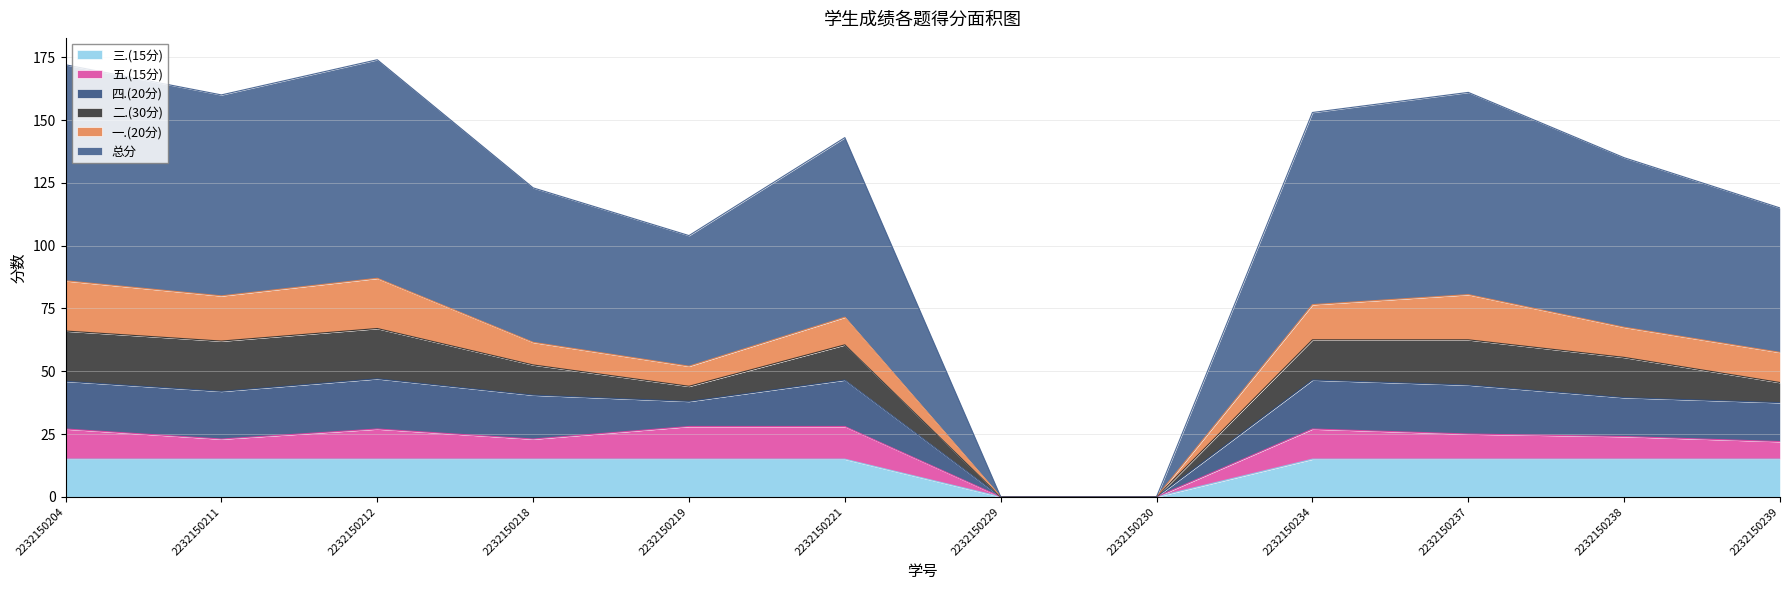

How many positive values does the 三.(15分) series have?

10